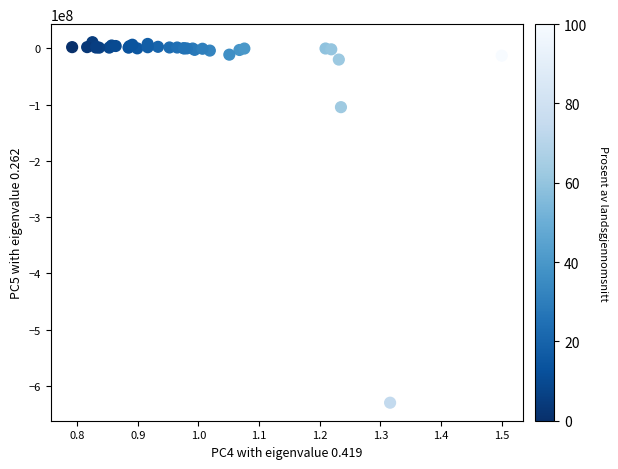

What Y value in the scatter plot is closest to -309382673?

-104428688.4